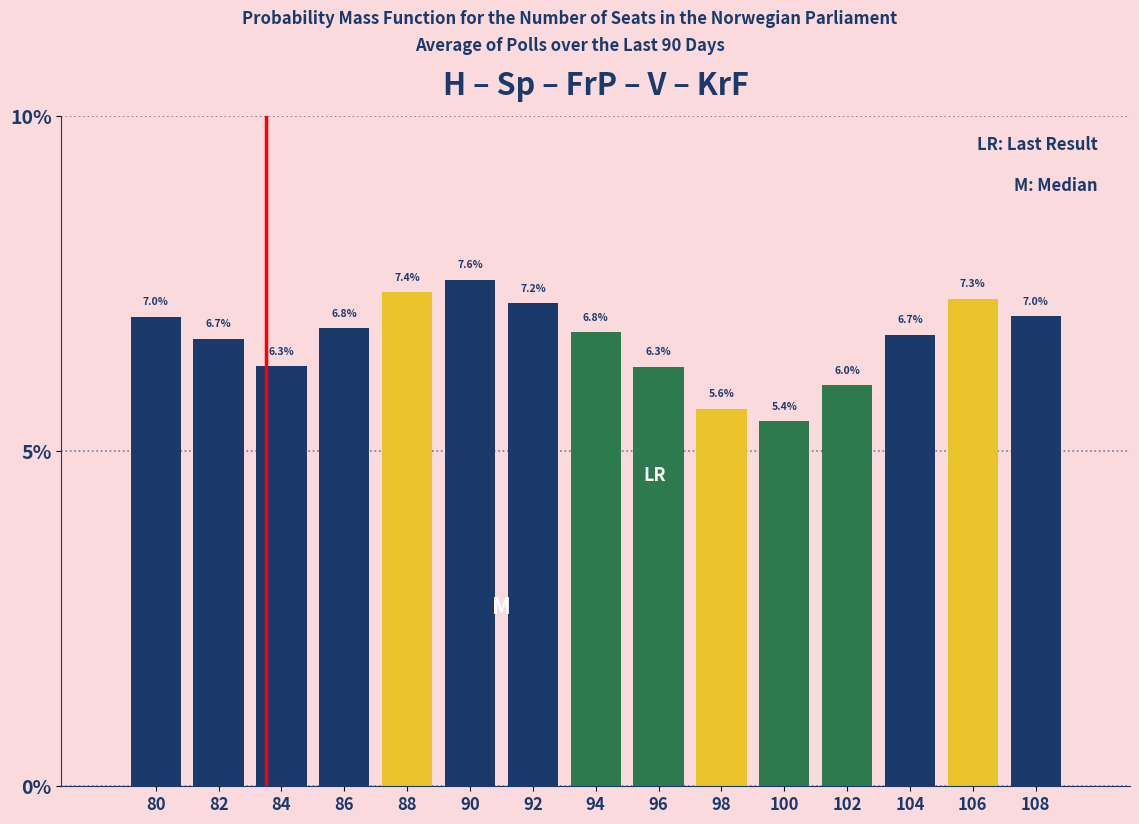

Reading left to right, transcribe all the data shown in this chart.

80=7.0	82=6.7	84=6.3	86=6.8	88=7.4	90=7.6	92=7.2	94=6.8	96=6.3	98=5.6	100=5.4	102=6.0	104=6.7	106=7.3	108=7.0